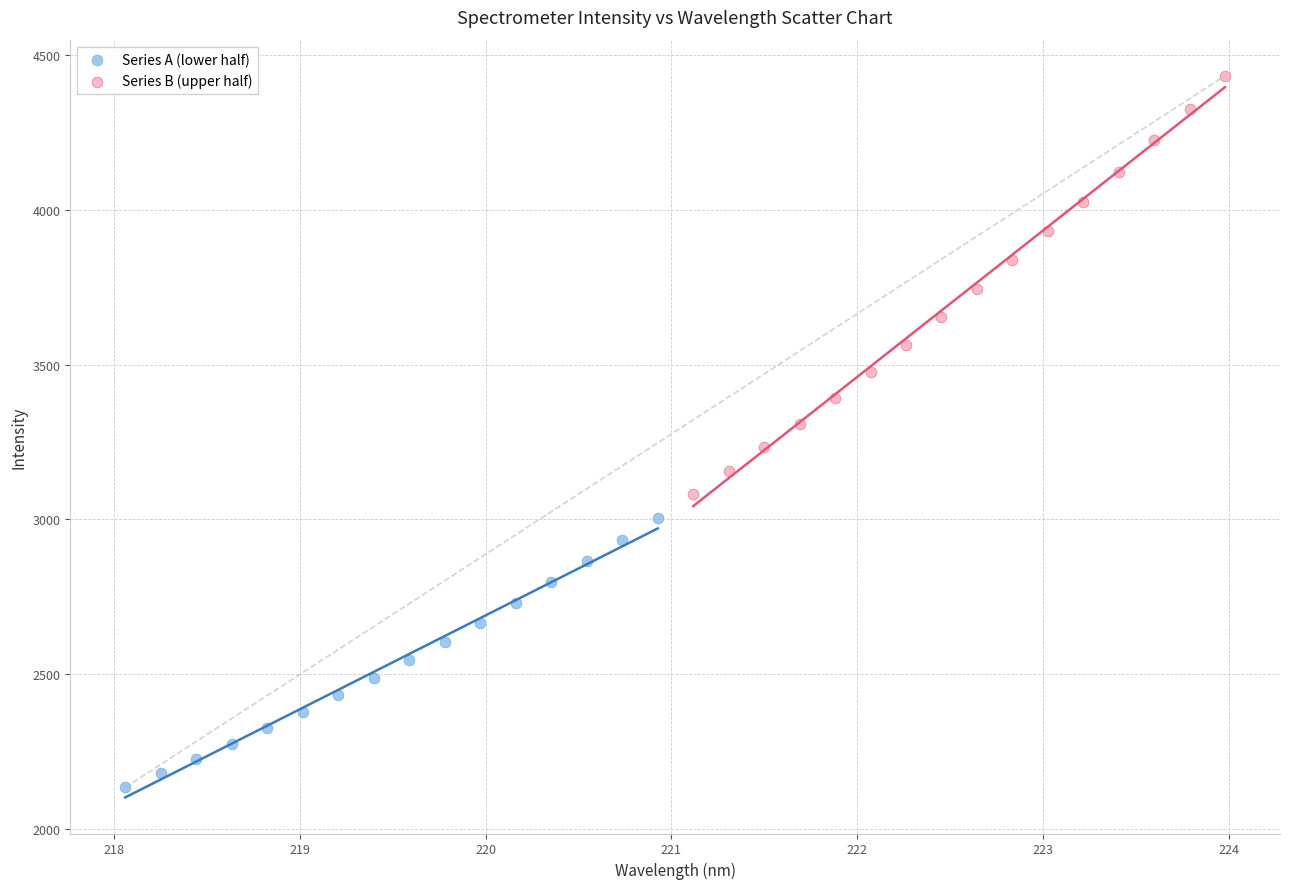

Which series has the largest Y range (max minus min)?

Series B (upper half)